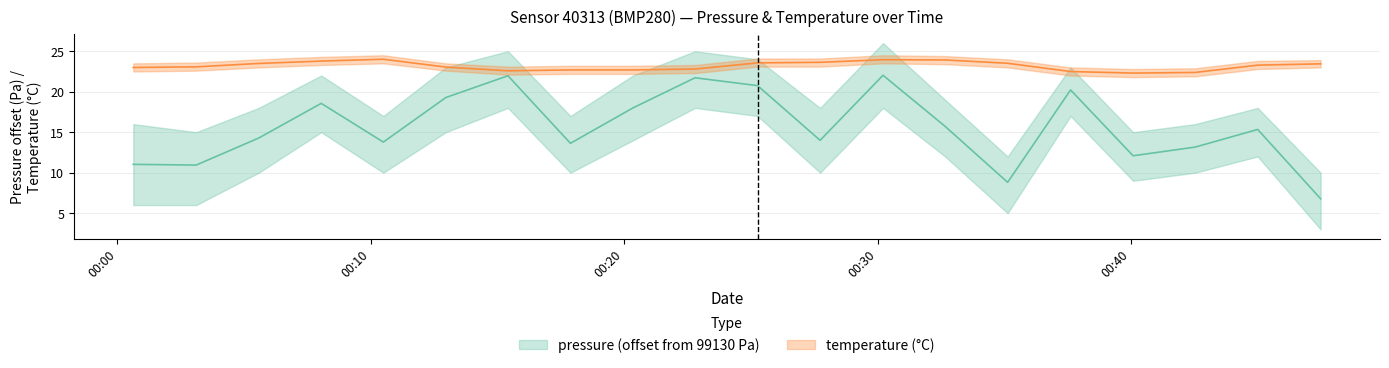

What is the lowest value of the pressure series?

6.8